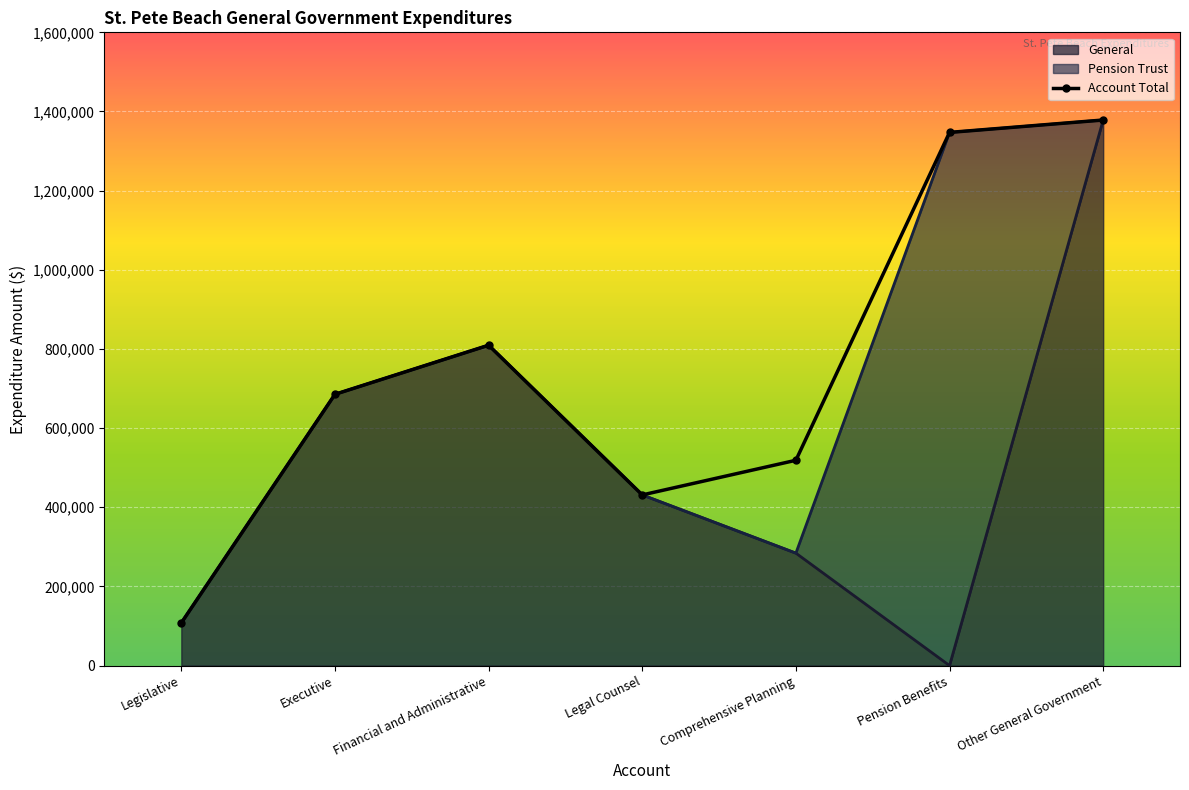

What is the maximum value shown in the chart?

1378474